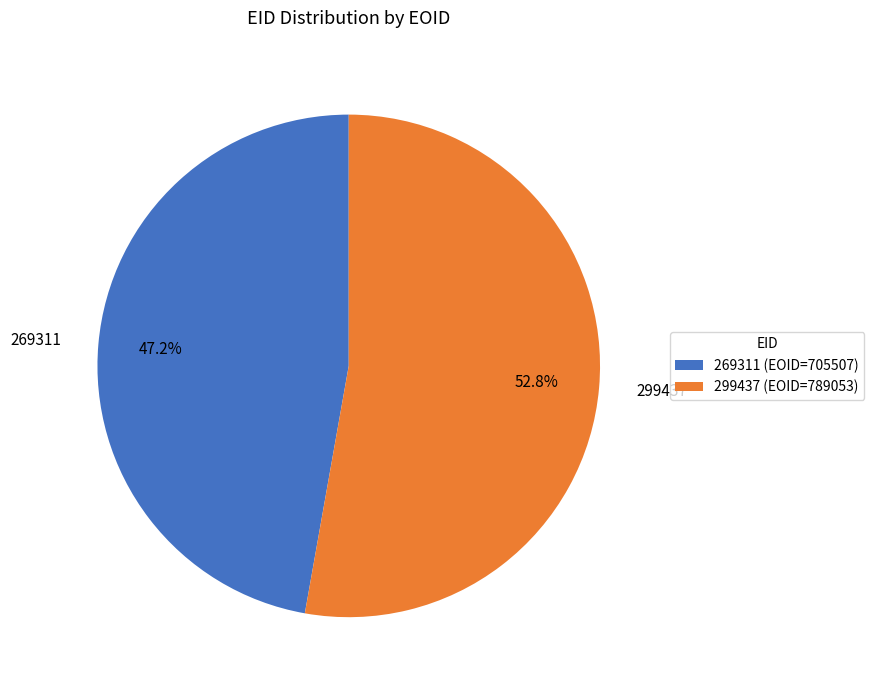

To the nearest percent, what portion does 299437 represent?

53%